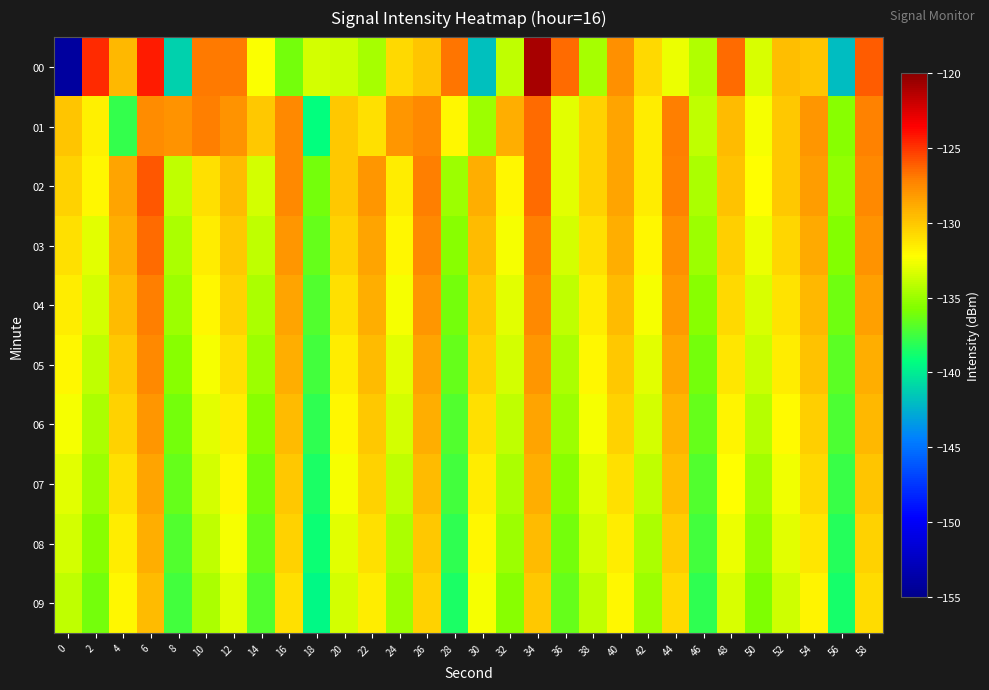

Which series has the widest spread of values?

00